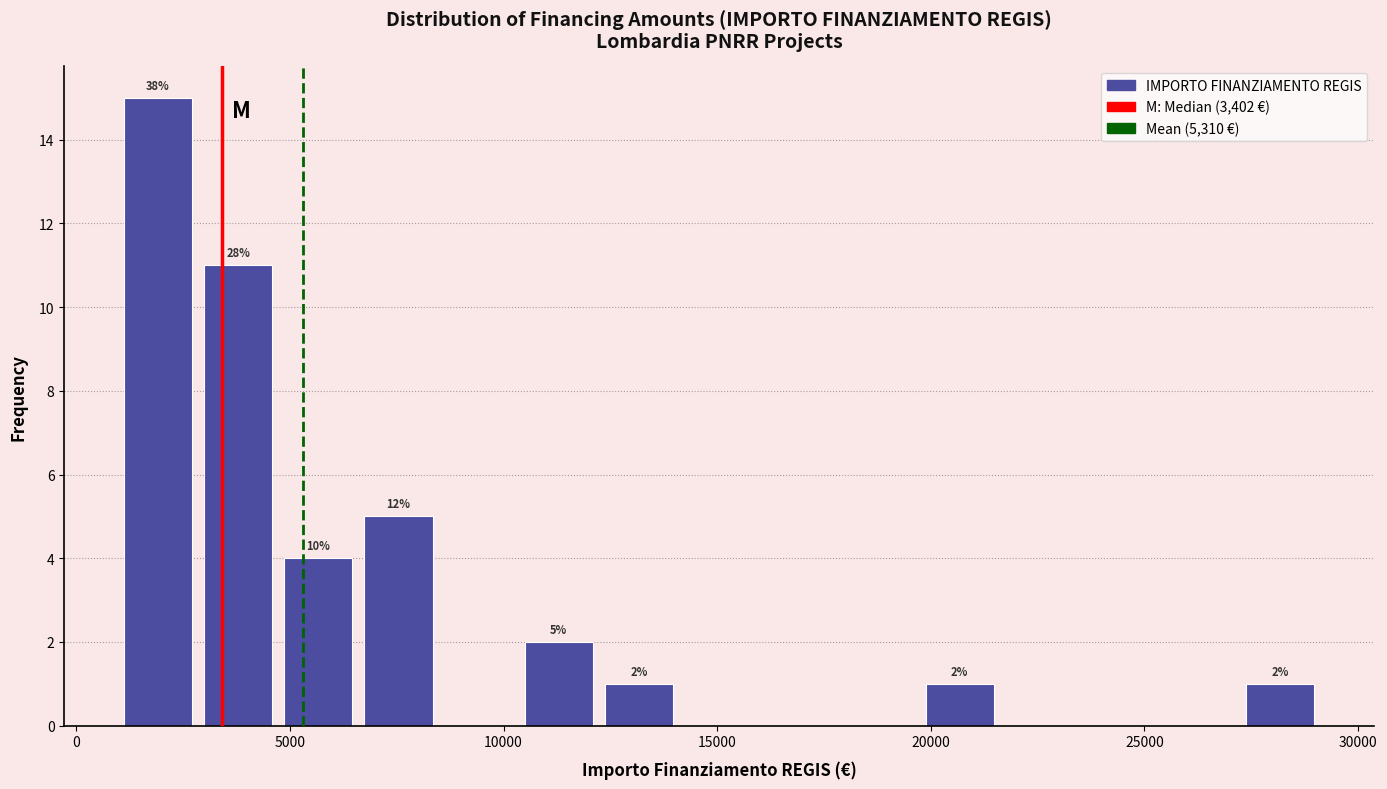

Read against the x-axis, roughly where is the centre of the tallest bar?

2000